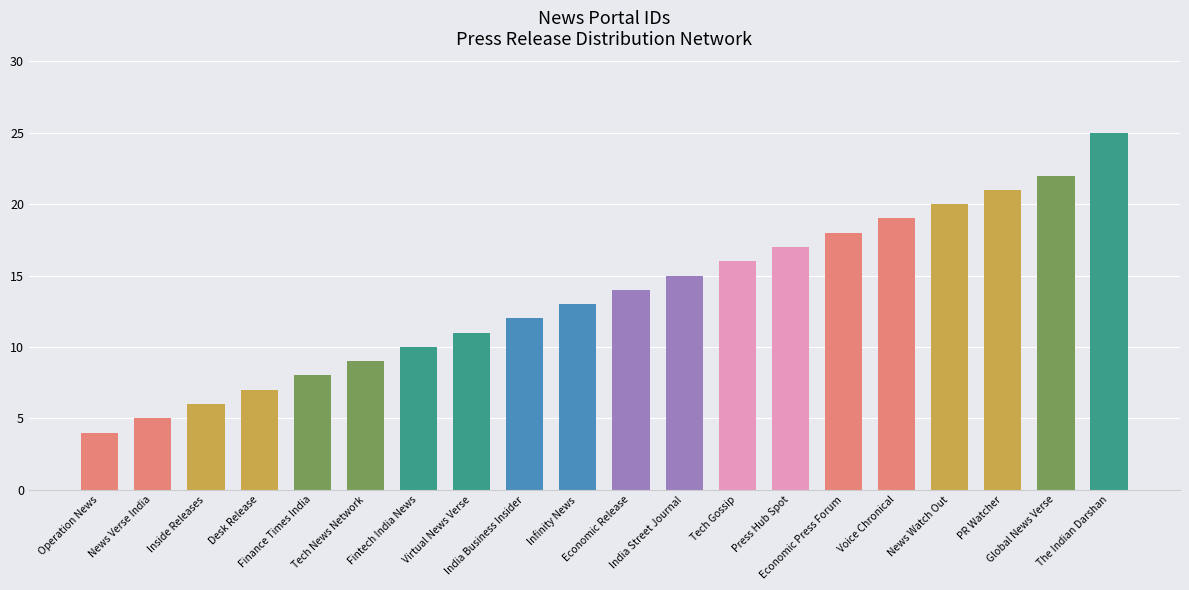

What is the label of the 1st bar from the right?

The Indian Darshan